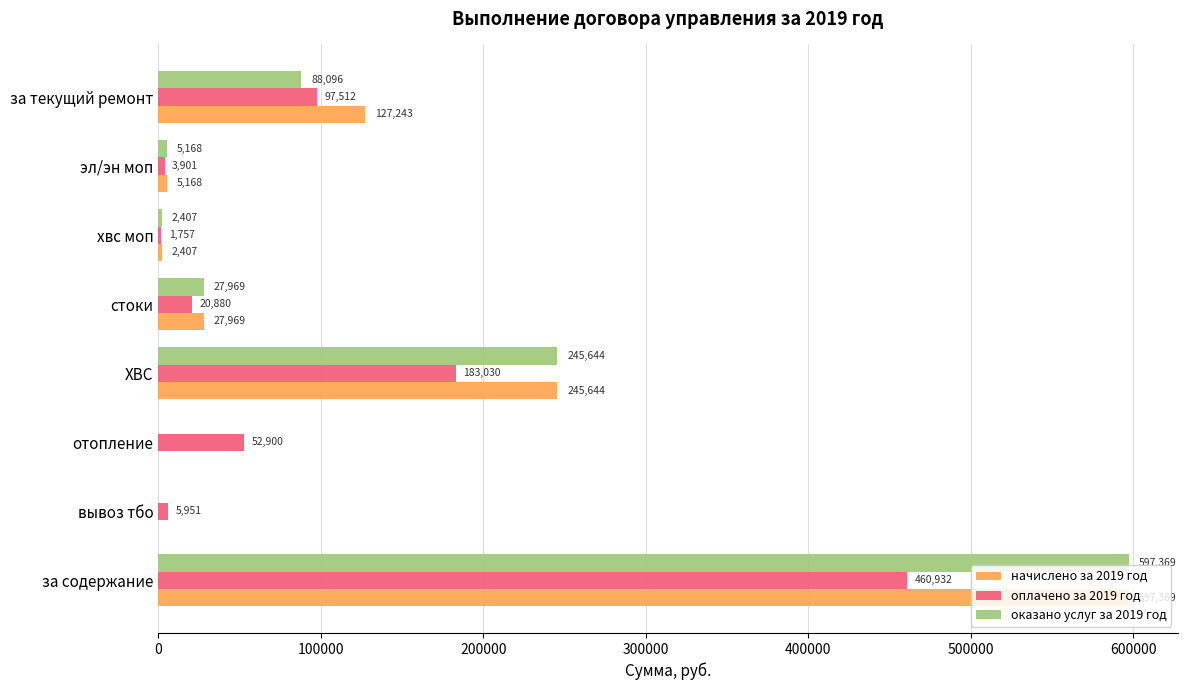

What is the average value of the начислено за 2019 год series?

125725.1